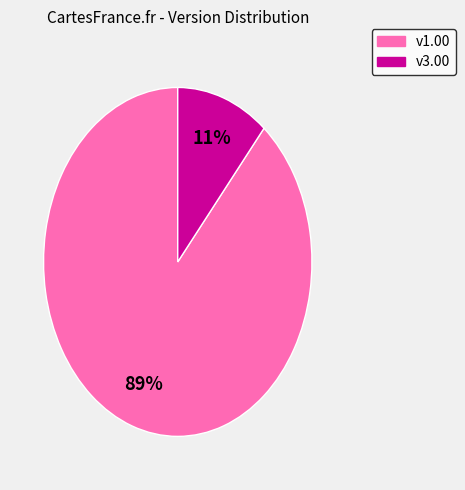

To the nearest percent, what is the difference between the largest and smallest slice percentages?

78%